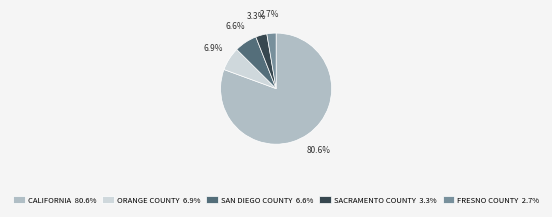

Is there any slice that represents more than half of the pie?

Yes